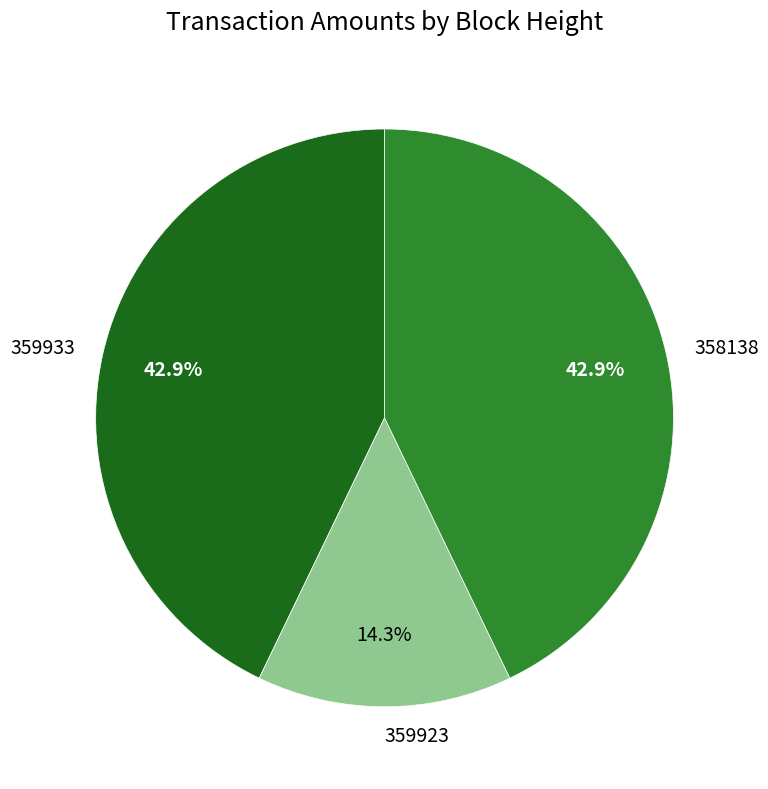

Does 359923 represent more than half of the total?

No